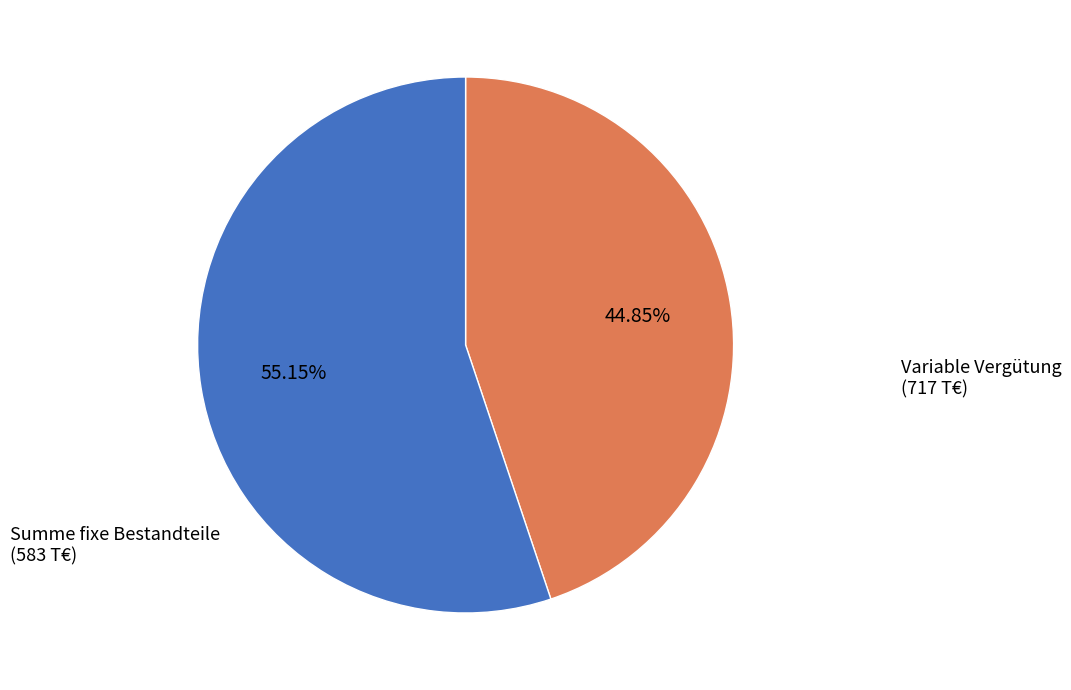

Does any single category account for the majority?

Yes